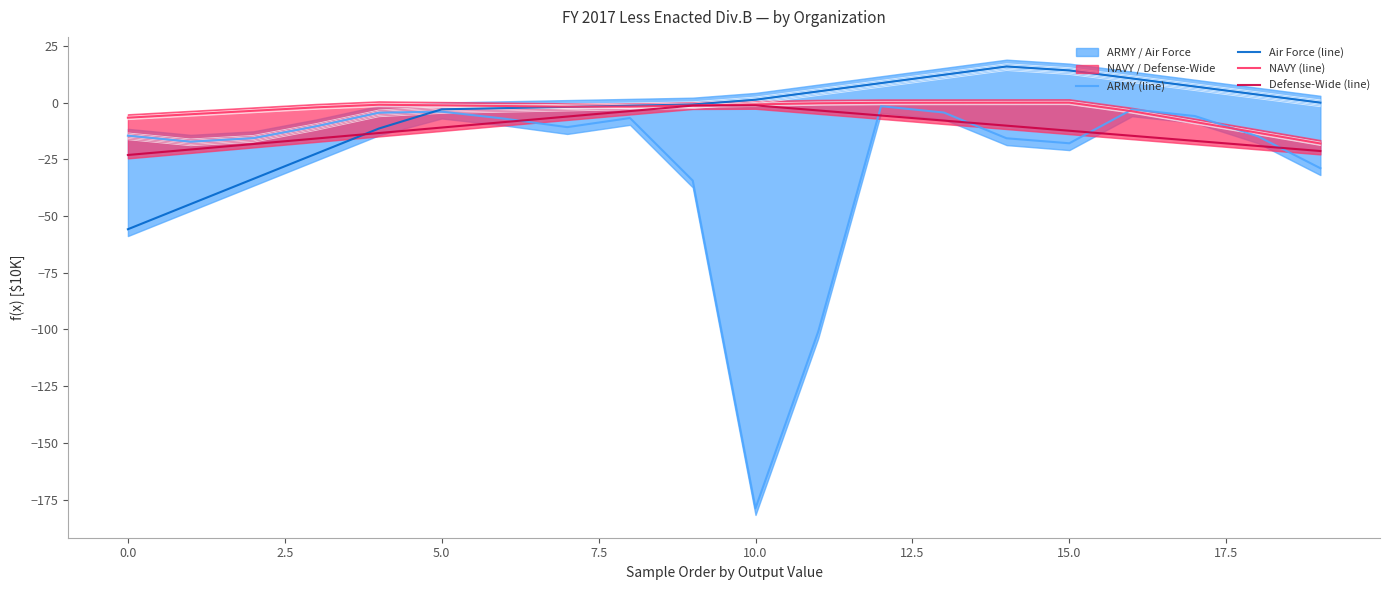

At which category is the sum across all series the highest?

12